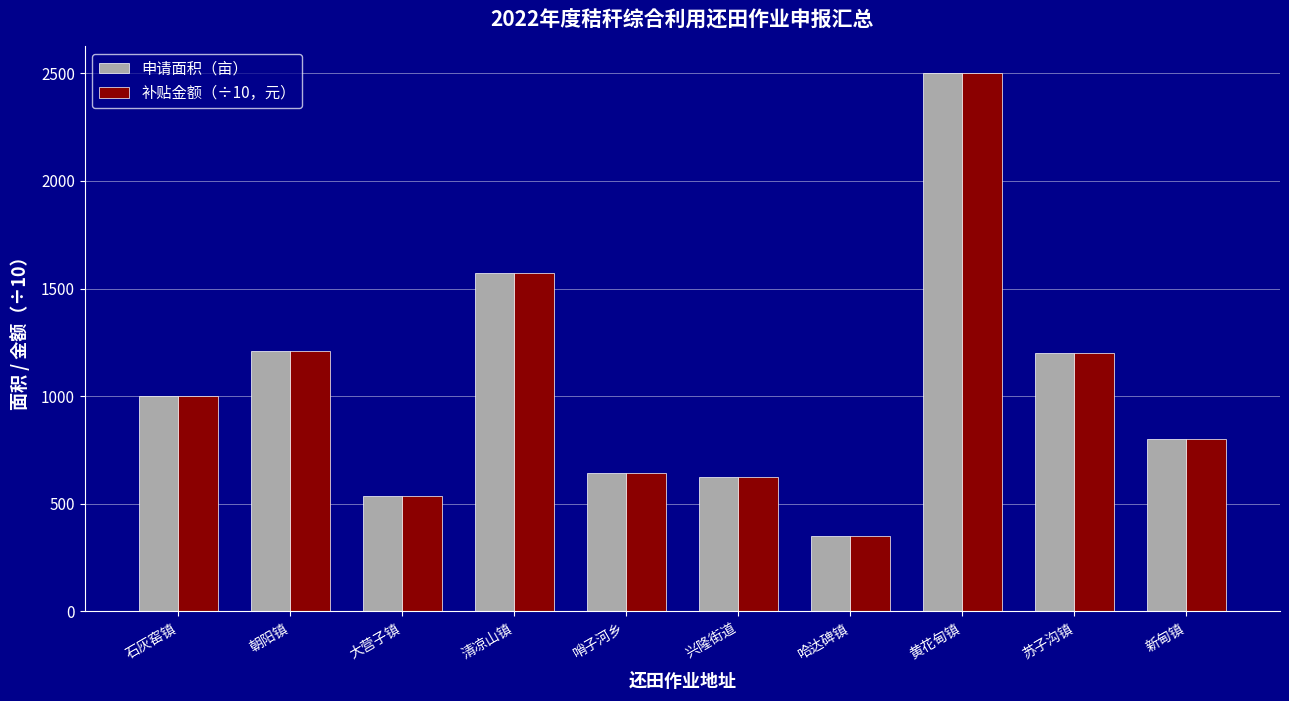

Is the value of 补贴金额（÷10，元） at 新甸镇 greater than the value of 申请面积（亩） at 哨子河乡?

Yes